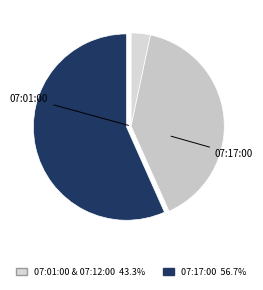

Which slice is the smallest?

07:01:00